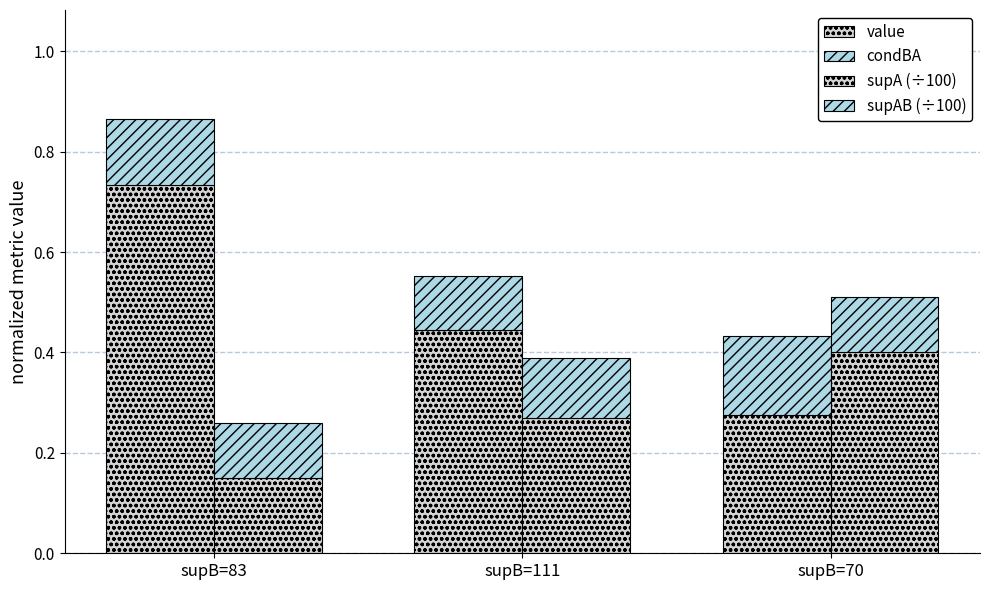

What is the difference between the highest and lowest values at supB=70?

0.3